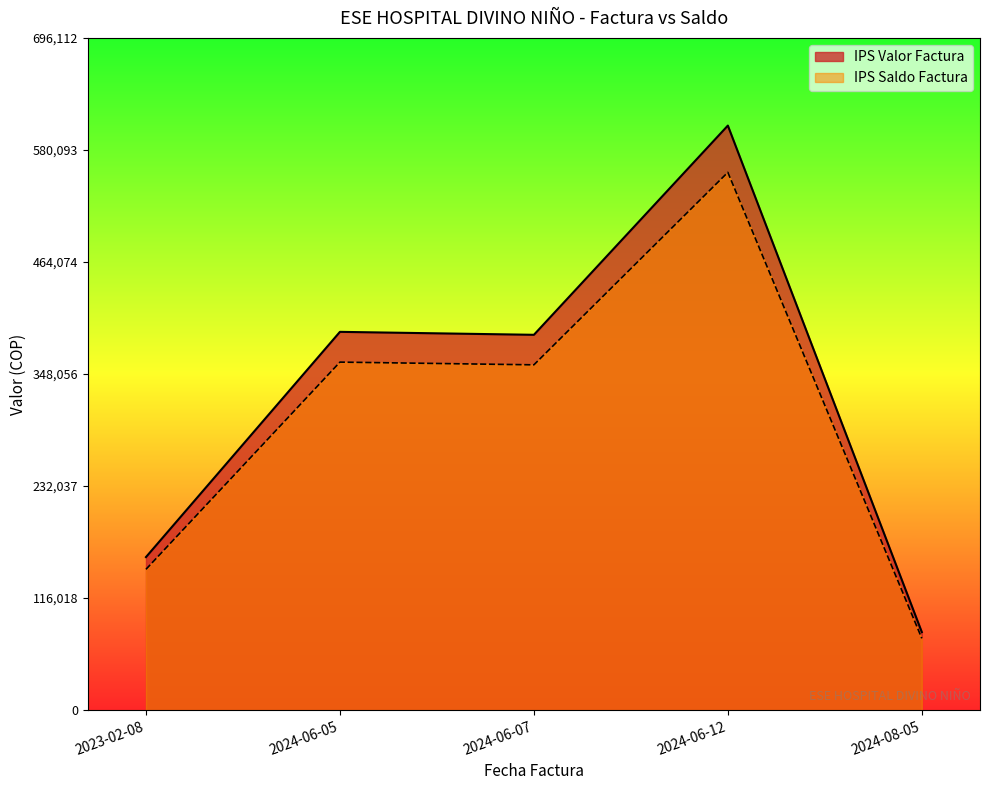

At how many categories does at least one series exceed 564310?

1